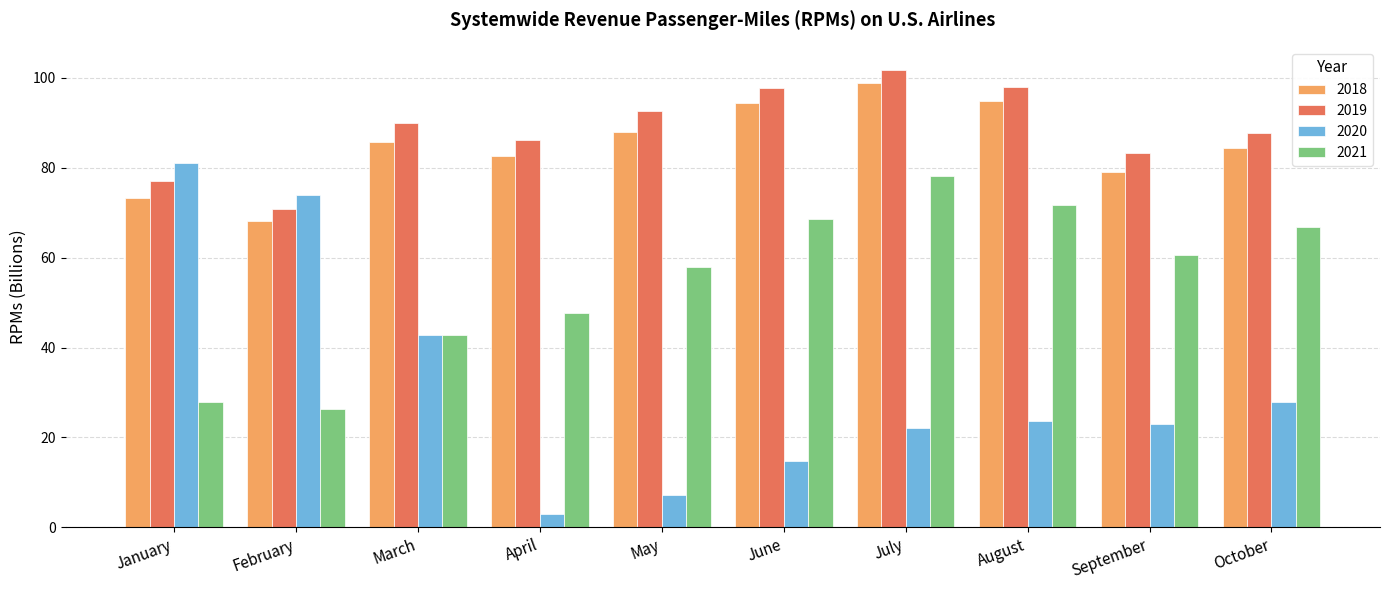

Is the value of 2018 at July greater than the value of 2019 at June?

Yes